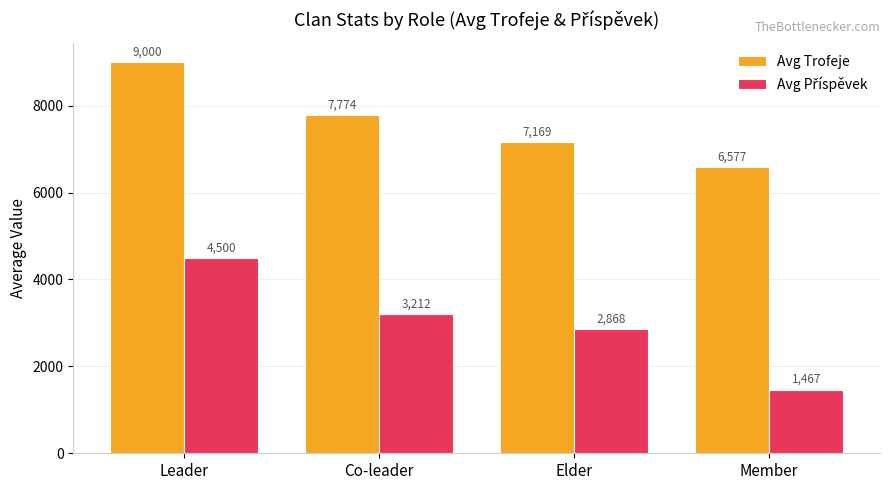

List the labels in order of Avg Trofeje value, largest first.

Leader, Co-leader, Elder, Member